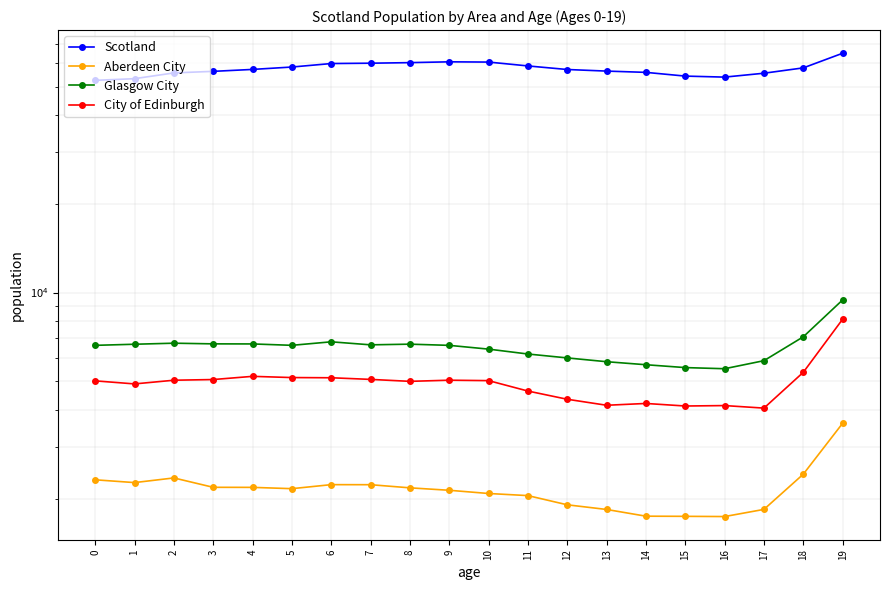

What is the difference between the Scotland values at 1 and 8?

7110